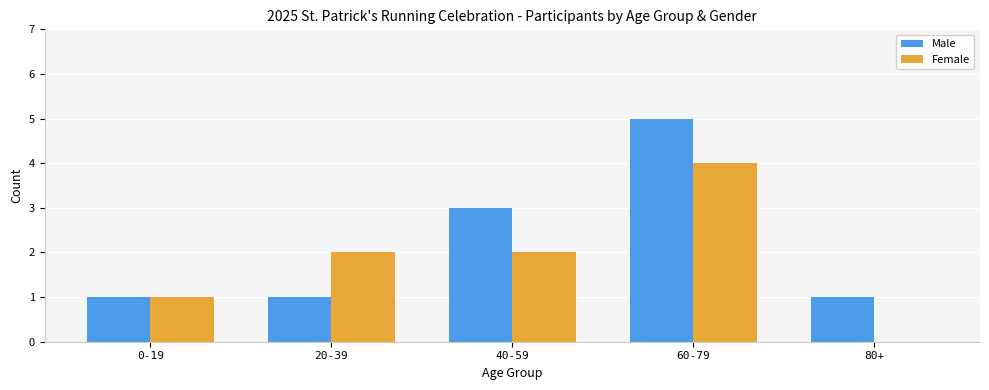

At which category is the sum across all series the highest?

60-79